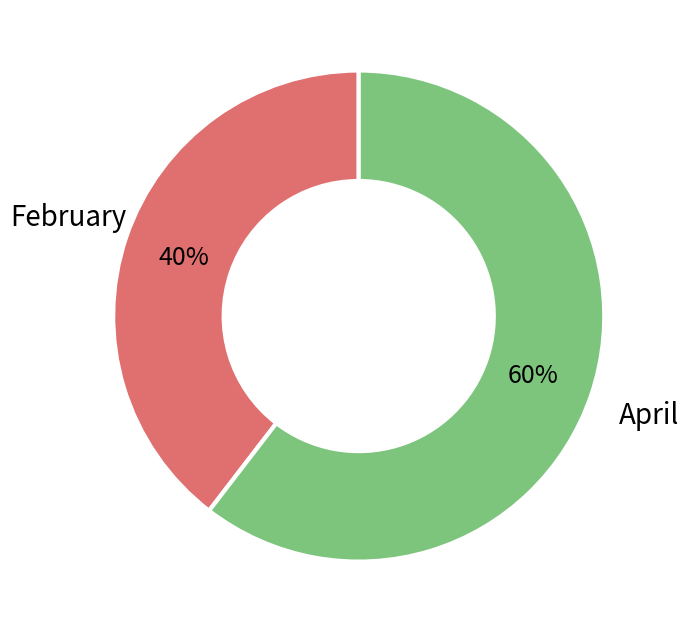

Is there a majority slice in this chart?

Yes